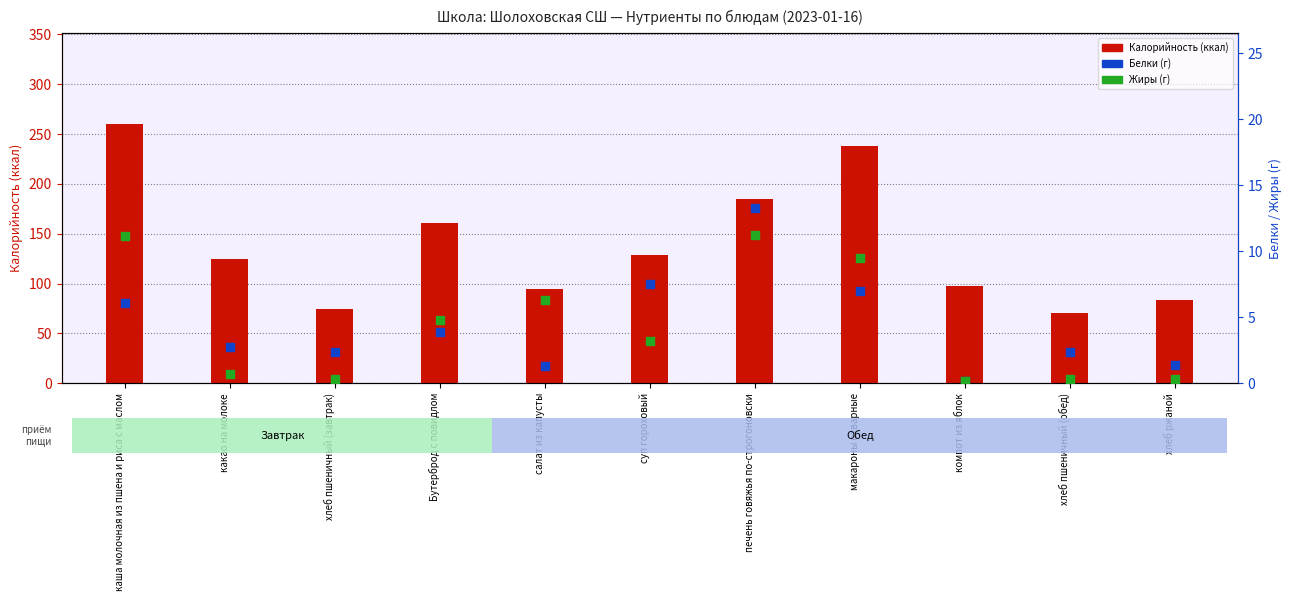

Which series has the widest spread of Y values?

Калорийность